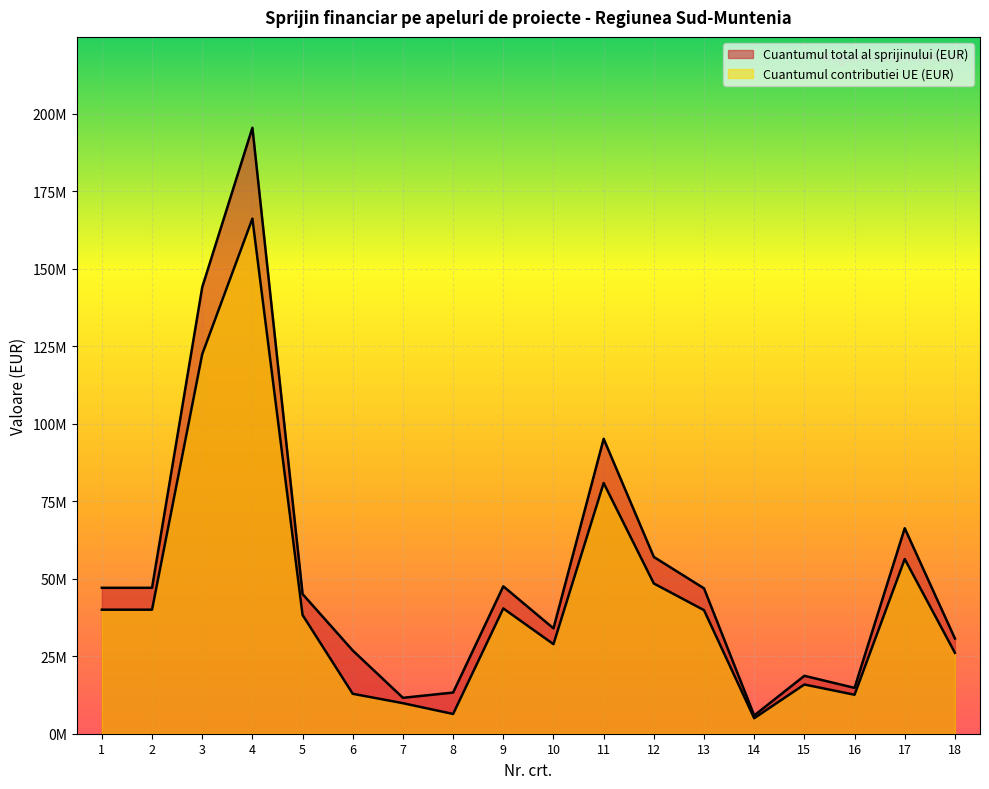

How many values in the Cuantumul total al sprijinului (EUR) series are below 46879964?

9